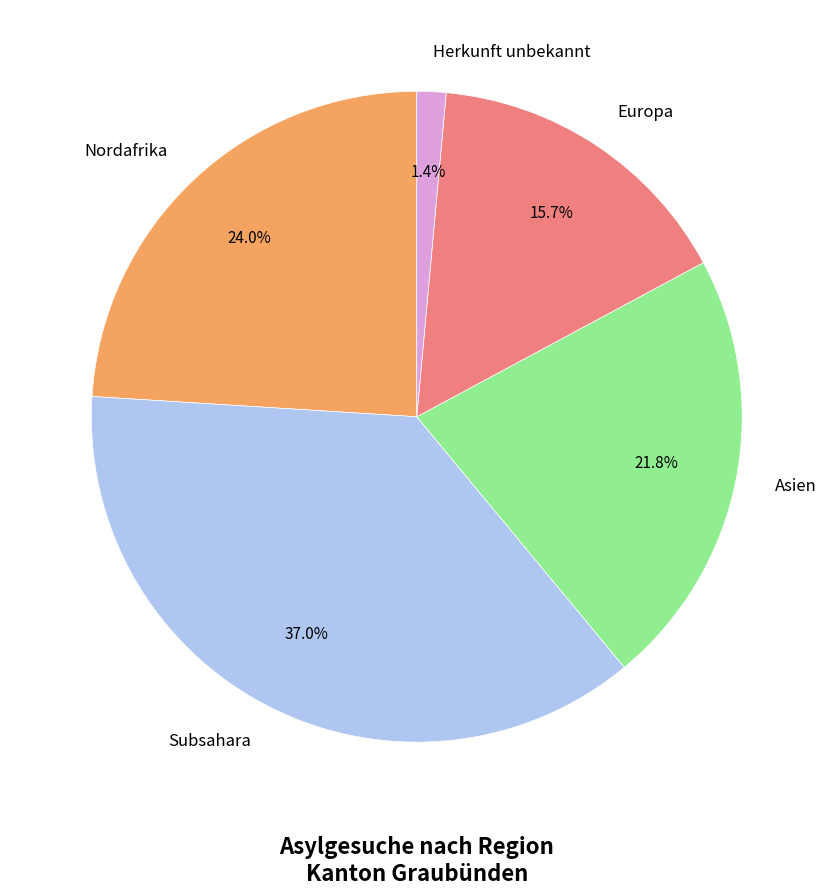

What is the ratio of the value at Subsahara to the value at Nordafrika?

1.5